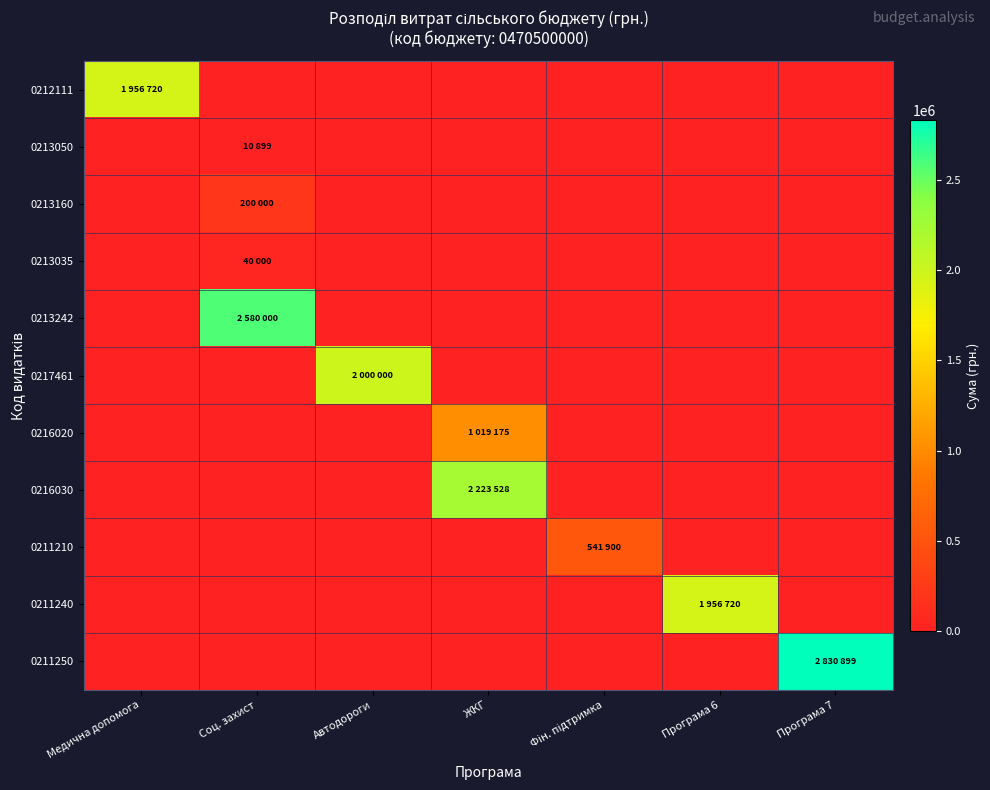

Reading right to left, what are all the values shown in this chart?

0212111: Програма 7=0	Програма 6=0	Фін. підтримка=0	ЖКГ=0	Автодороги=0	Соц. захист=0	Медична допомога=1956720
0213050: Програма 7=0	Програма 6=0	Фін. підтримка=0	ЖКГ=0	Автодороги=0	Соц. захист=10899	Медична допомога=0
0213160: Програма 7=0	Програма 6=0	Фін. підтримка=0	ЖКГ=0	Автодороги=0	Соц. захист=200000	Медична допомога=0
0213035: Програма 7=0	Програма 6=0	Фін. підтримка=0	ЖКГ=0	Автодороги=0	Соц. захист=40000	Медична допомога=0
0213242: Програма 7=0	Програма 6=0	Фін. підтримка=0	ЖКГ=0	Автодороги=0	Соц. захист=2580000	Медична допомога=0
0217461: Програма 7=0	Програма 6=0	Фін. підтримка=0	ЖКГ=0	Автодороги=2000000	Соц. захист=0	Медична допомога=0
0216020: Програма 7=0	Програма 6=0	Фін. підтримка=0	ЖКГ=1019175	Автодороги=0	Соц. захист=0	Медична допомога=0
0216030: Програма 7=0	Програма 6=0	Фін. підтримка=0	ЖКГ=2223528	Автодороги=0	Соц. захист=0	Медична допомога=0
0211210: Програма 7=0	Програма 6=0	Фін. підтримка=541900	ЖКГ=0	Автодороги=0	Соц. захист=0	Медична допомога=0
0211240: Програма 7=0	Програма 6=1956720	Фін. підтримка=0	ЖКГ=0	Автодороги=0	Соц. захист=0	Медична допомога=0
0211250: Програма 7=2830899	Програма 6=0	Фін. підтримка=0	ЖКГ=0	Автодороги=0	Соц. захист=0	Медична допомога=0